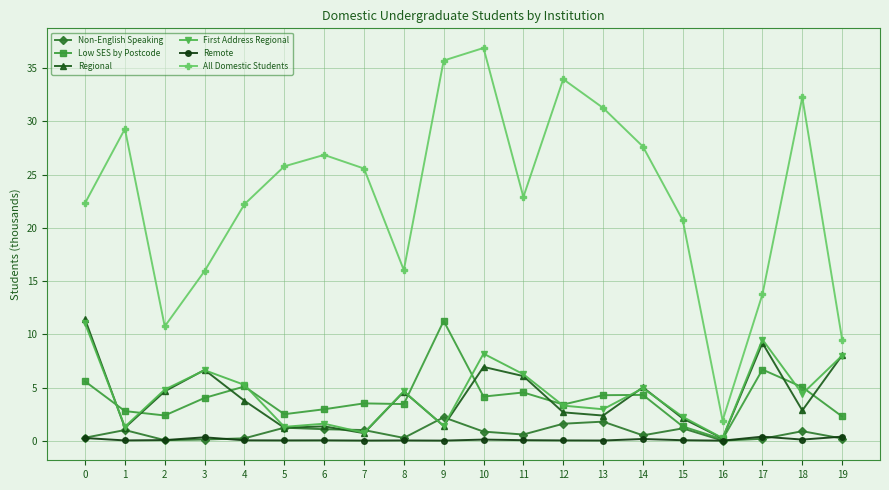

What is the value of the Remote point at the 18th from the left?

0.4